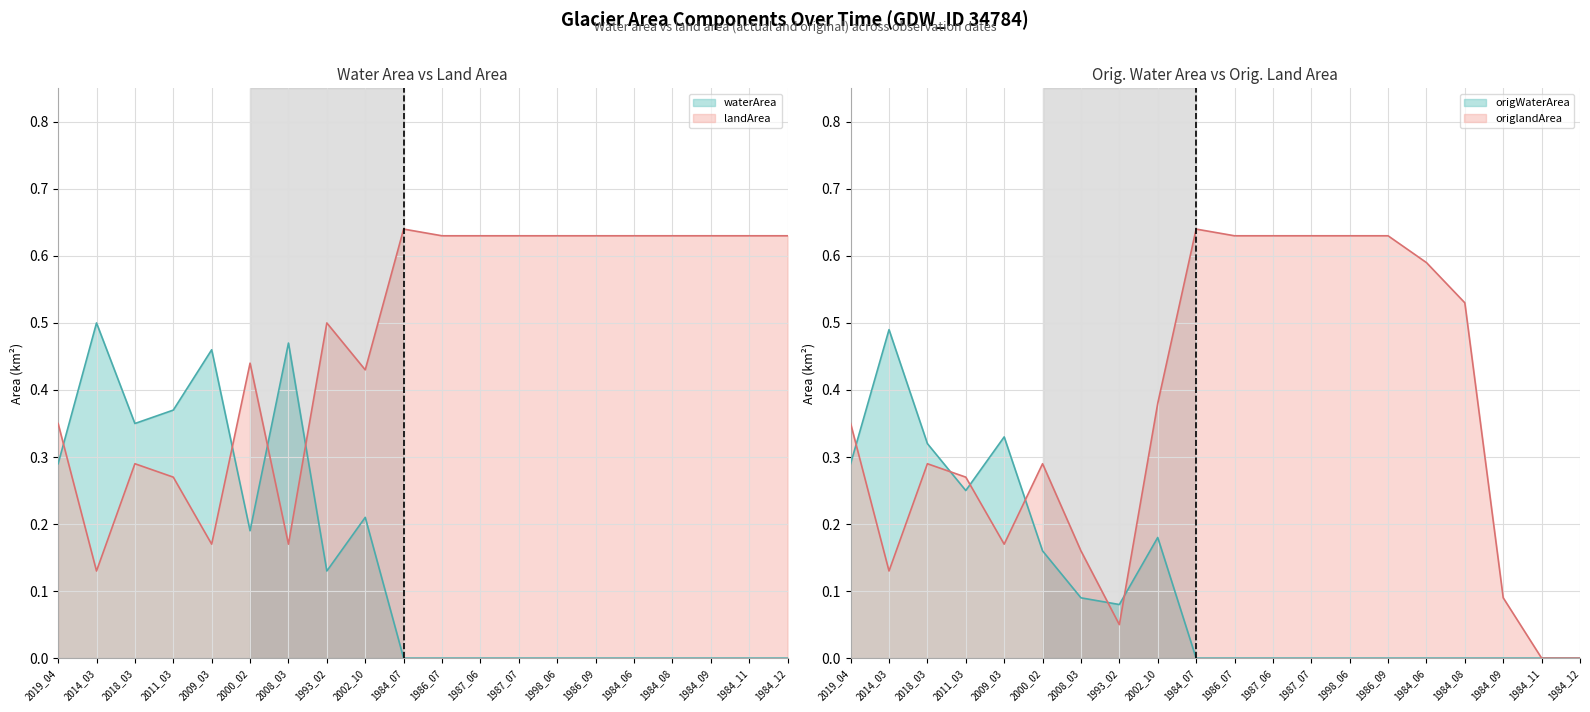

Does the chart have visible grid lines?

Yes